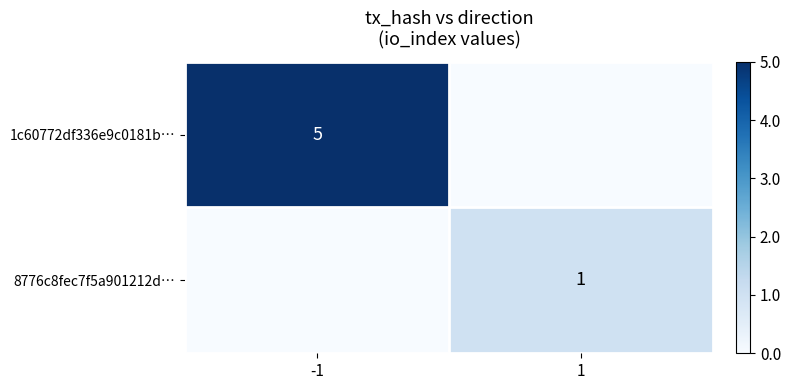

True or false: 1c60772df336e9c0181b… has a value of 3 at -1.

False